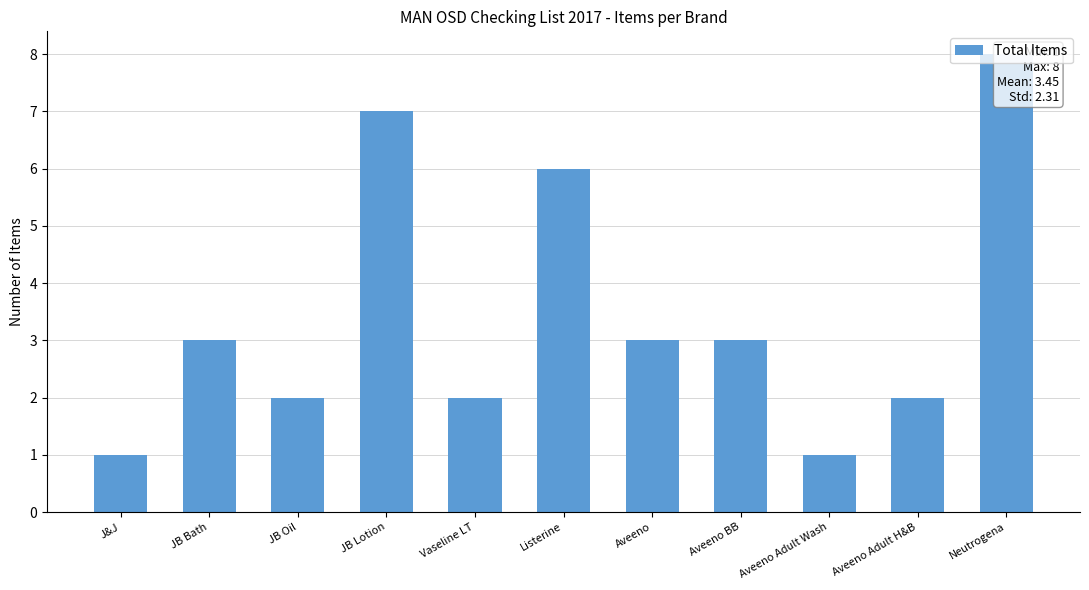

What position from the right is JB Oil?

9